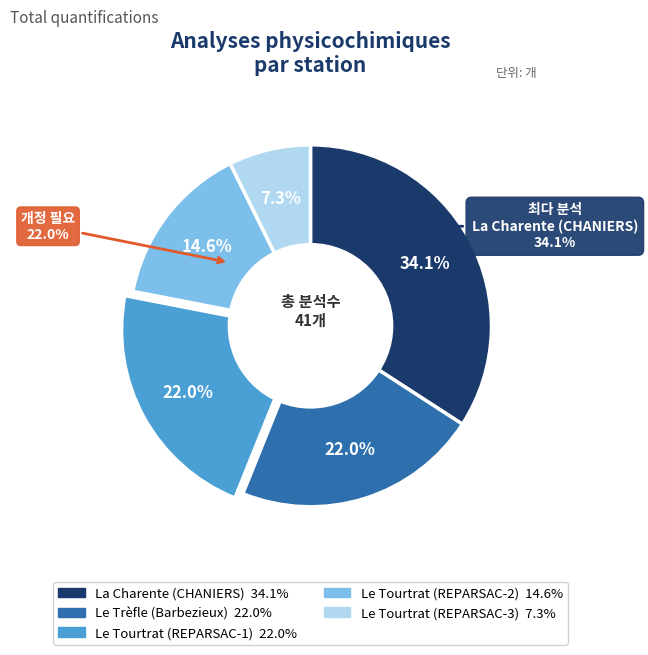

What percentage is the Le Tourtrat
(REPARSAC-2) slice, to the nearest percent?

15%